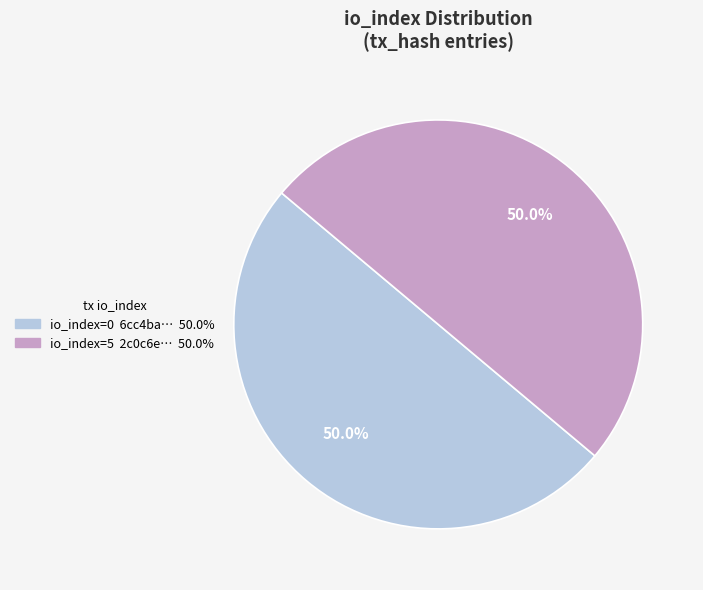

Count the number of slices in the pie.

2